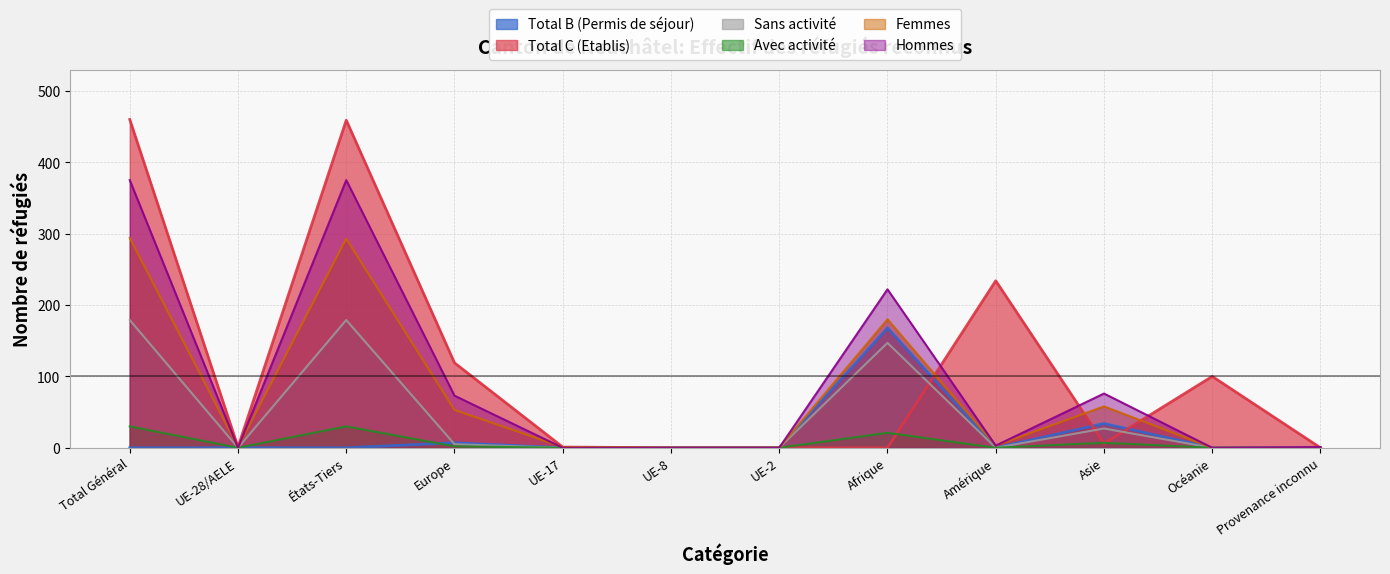

How many data points in Hommes are less than 3?

6